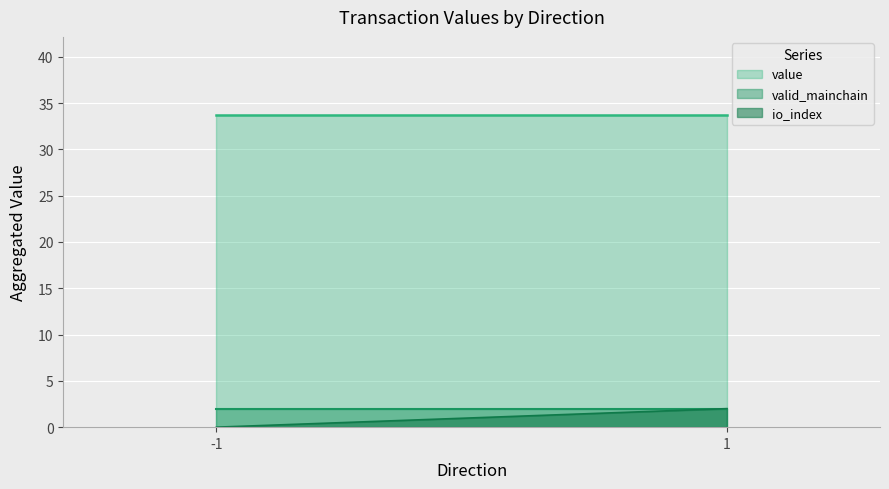

Reading right to left, what are all the values shown in this chart?

io_index: 1=2.0	-1=0.0
valid_mainchain: 1=2.0	-1=2.0
value: 1=33.7	-1=33.7